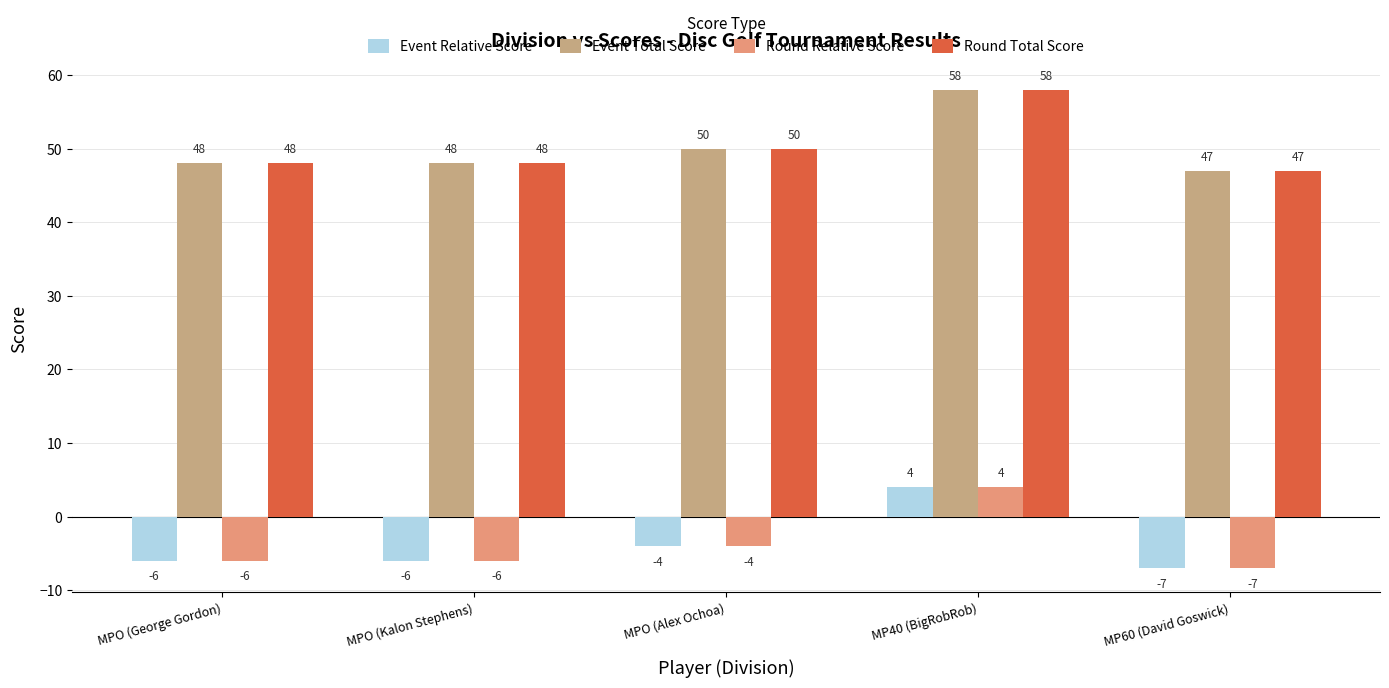

At how many categories does at least one series exceed 23?

5